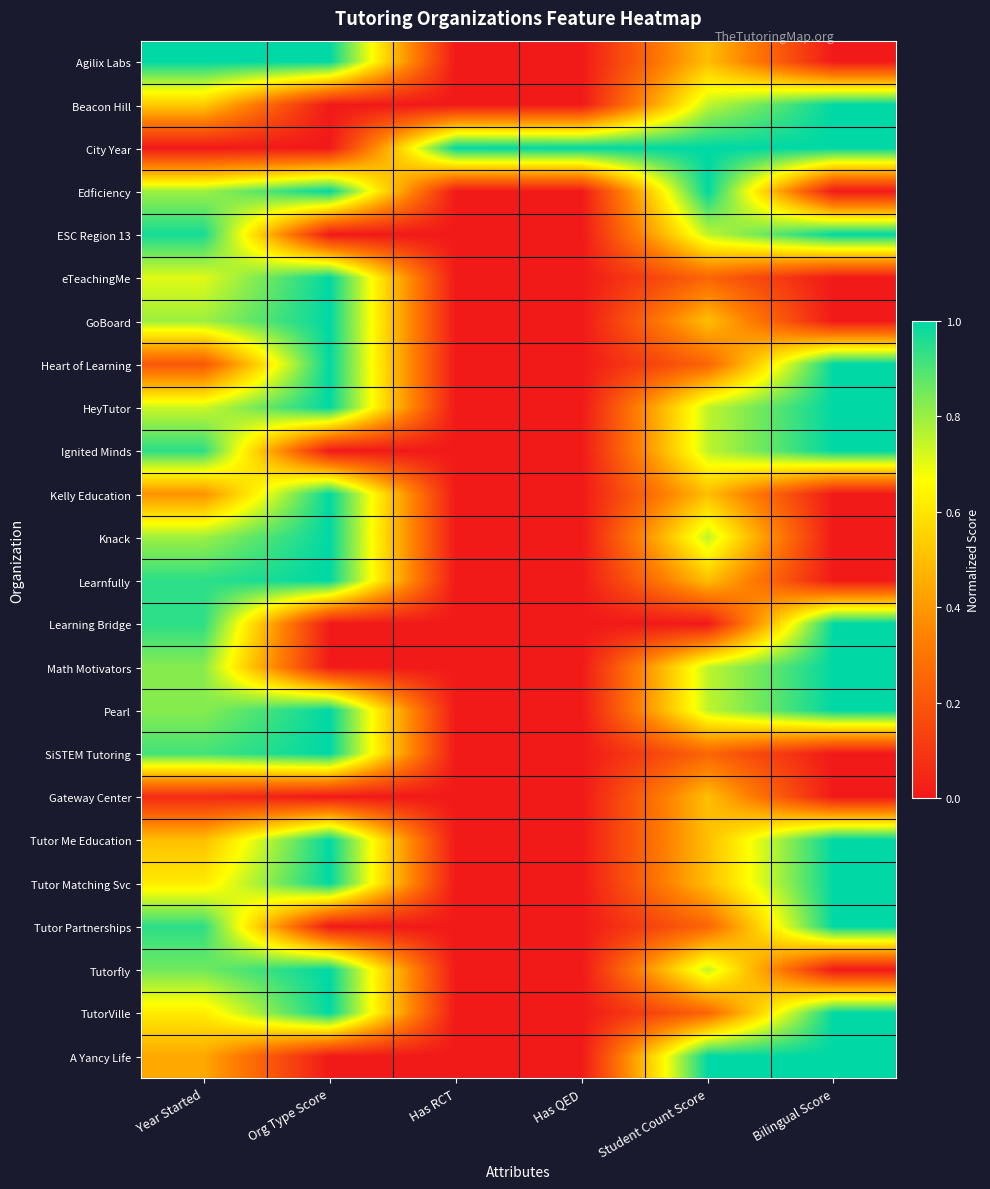

Reading right to left, list all the values displayed in this chart.

Agilix Labs: Bilingual Score=0.0	Student Count Score=0.5	Has QED=0.0	Has RCT=0.0	Org Type Score=1.0	Year Started=1.0
Beacon Hill: Bilingual Score=1.0	Student Count Score=0.8	Has QED=0.0	Has RCT=0.0	Org Type Score=0.0	Year Started=0.5
City Year: Bilingual Score=1.0	Student Count Score=1.0	Has QED=1.0	Has RCT=1.0	Org Type Score=0.0	Year Started=0.0
Edficiency: Bilingual Score=0.0	Student Count Score=1.0	Has QED=0.0	Has RCT=0.0	Org Type Score=1.0	Year Started=0.8
ESC Region 13: Bilingual Score=1.0	Student Count Score=0.8	Has QED=0.0	Has RCT=0.0	Org Type Score=0.0	Year Started=1.0
eTeachingMe: Bilingual Score=0.0	Student Count Score=0.2	Has QED=0.0	Has RCT=0.0	Org Type Score=1.0	Year Started=0.7
GoBoard: Bilingual Score=0.0	Student Count Score=0.5	Has QED=0.0	Has RCT=0.0	Org Type Score=1.0	Year Started=0.8
Heart of Learning: Bilingual Score=1.0	Student Count Score=0.2	Has QED=0.0	Has RCT=0.0	Org Type Score=1.0	Year Started=0.2
HeyTutor: Bilingual Score=1.0	Student Count Score=0.8	Has QED=0.0	Has RCT=0.0	Org Type Score=1.0	Year Started=0.7
Ignited Minds: Bilingual Score=1.0	Student Count Score=0.8	Has QED=0.0	Has RCT=0.0	Org Type Score=0.0	Year Started=0.9
Kelly Education: Bilingual Score=0.0	Student Count Score=0.5	Has QED=0.0	Has RCT=0.0	Org Type Score=1.0	Year Started=0.4
Knack: Bilingual Score=0.0	Student Count Score=0.8	Has QED=0.0	Has RCT=0.0	Org Type Score=1.0	Year Started=0.8
Learnfully: Bilingual Score=0.0	Student Count Score=0.5	Has QED=0.0	Has RCT=0.0	Org Type Score=1.0	Year Started=0.9
Learning Bridge: Bilingual Score=1.0	Student Count Score=0.0	Has QED=0.0	Has RCT=0.0	Org Type Score=0.0	Year Started=0.9
Math Motivators: Bilingual Score=1.0	Student Count Score=0.8	Has QED=0.0	Has RCT=0.0	Org Type Score=0.0	Year Started=0.8
Pearl: Bilingual Score=1.0	Student Count Score=0.8	Has QED=0.0	Has RCT=0.0	Org Type Score=1.0	Year Started=0.8
SiSTEM Tutoring: Bilingual Score=0.0	Student Count Score=0.2	Has QED=0.0	Has RCT=0.0	Org Type Score=1.0	Year Started=0.9
Gateway Center: Bilingual Score=0.0	Student Count Score=0.5	Has QED=0.0	Has RCT=0.0	Org Type Score=0.0	Year Started=0.1
Tutor Me Education: Bilingual Score=1.0	Student Count Score=0.5	Has QED=0.0	Has RCT=0.0	Org Type Score=1.0	Year Started=0.5
Tutor Matching Svc: Bilingual Score=1.0	Student Count Score=0.5	Has QED=0.0	Has RCT=0.0	Org Type Score=1.0	Year Started=0.6
Tutor Partnerships: Bilingual Score=1.0	Student Count Score=0.2	Has QED=0.0	Has RCT=0.0	Org Type Score=0.0	Year Started=0.9
Tutorfly: Bilingual Score=0.0	Student Count Score=0.8	Has QED=0.0	Has RCT=0.0	Org Type Score=1.0	Year Started=0.9
TutorVille: Bilingual Score=1.0	Student Count Score=0.2	Has QED=0.0	Has RCT=0.0	Org Type Score=1.0	Year Started=0.6
A Yancy Life: Bilingual Score=1.0	Student Count Score=1.0	Has QED=0.0	Has RCT=0.0	Org Type Score=0.0	Year Started=0.4